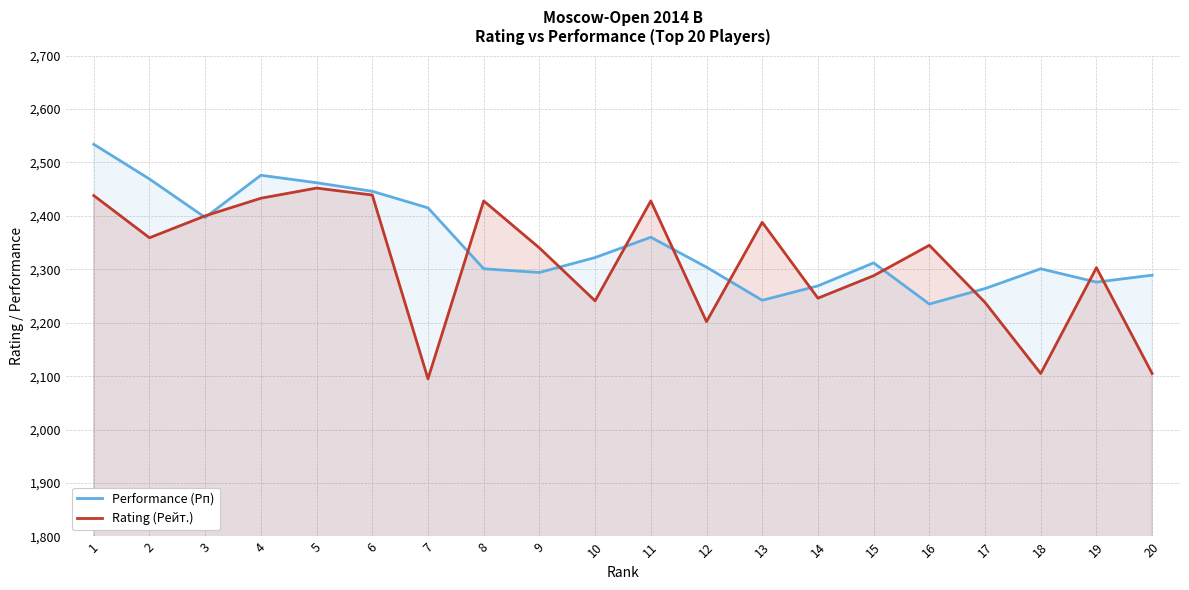

After their last crossing, which series has the higher values: Rating (Рейт.) or Performance (Рп)?

Performance (Рп)